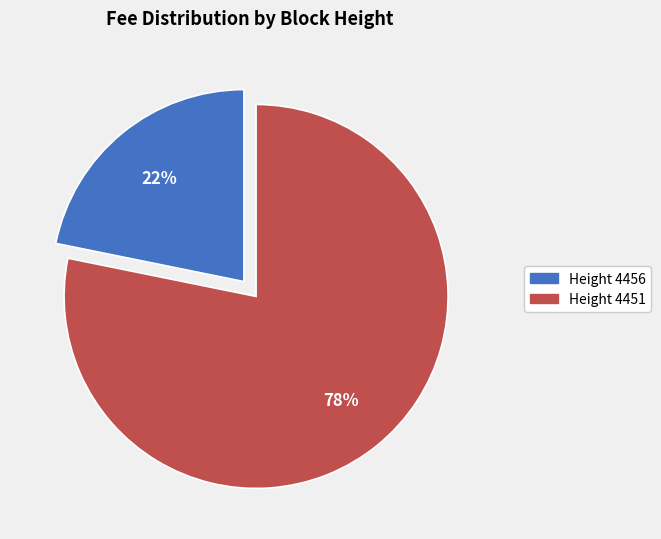

What is the smallest slice in the pie chart?

Height 4456